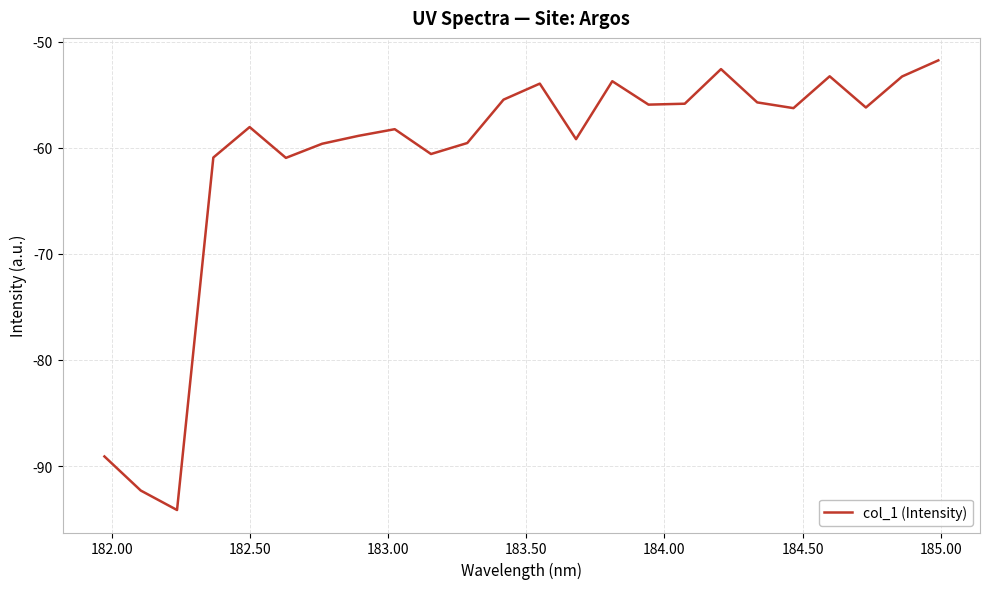

What is the difference between the maximum and minimum values?

42.4